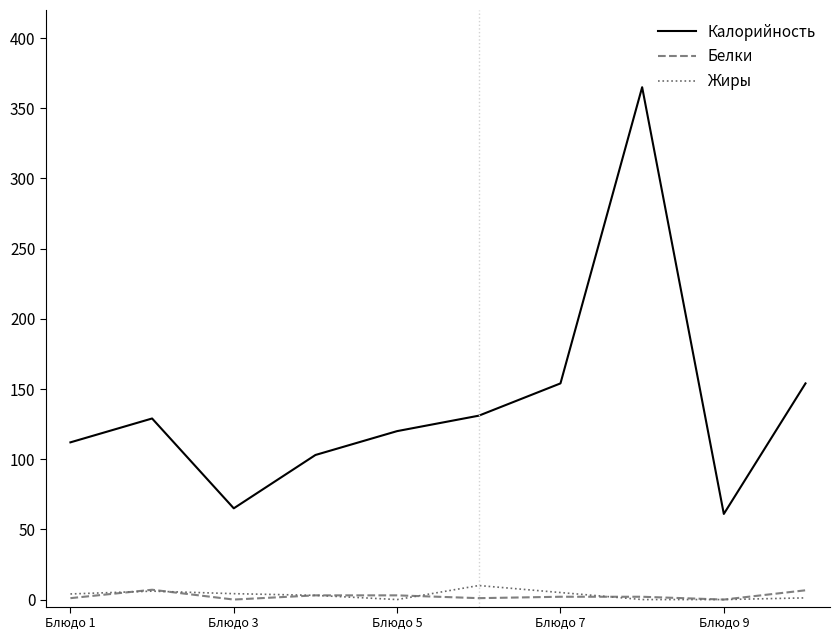

Which series has the largest range (max minus min)?

Калорийность